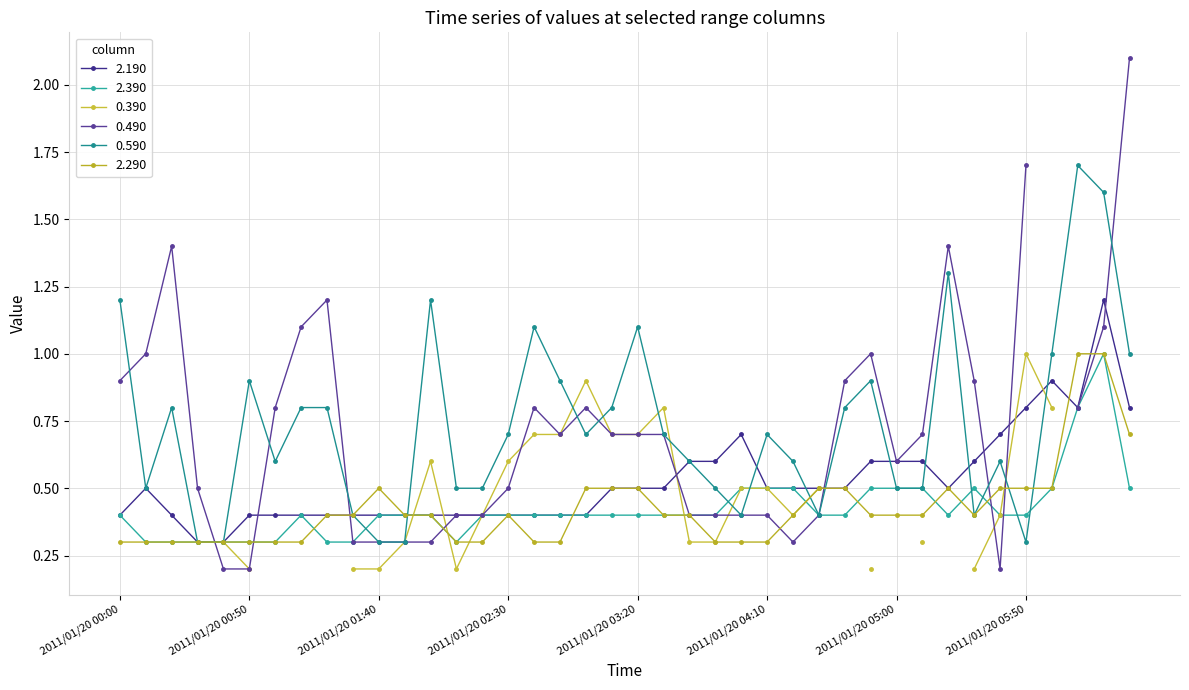

True or false: 0.590 has a value of 0.7 at 2011/01/20 01:30.

False